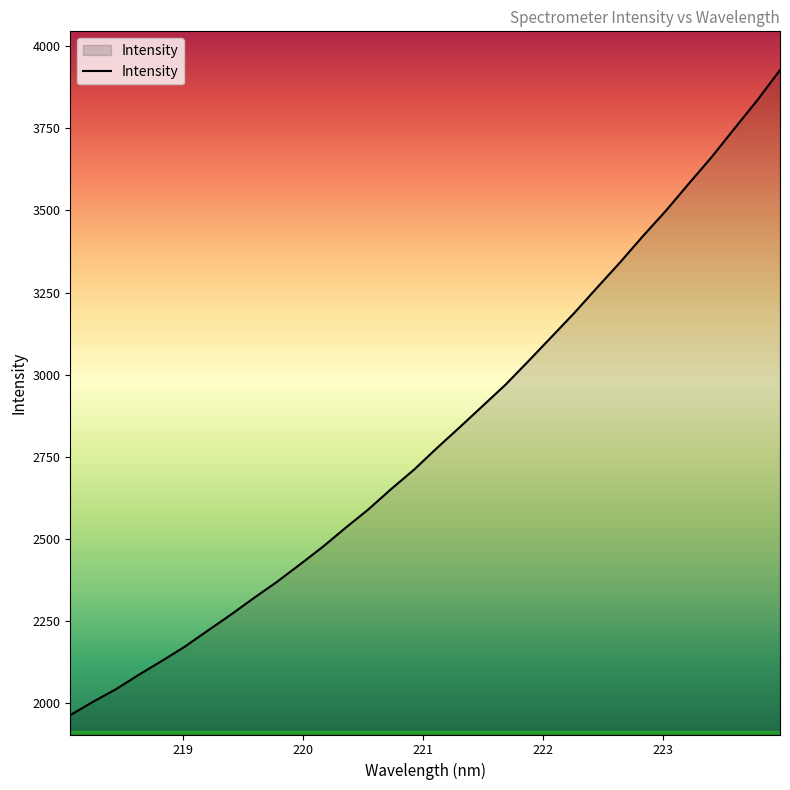

True or false: the data has more than 1 interior local peaks.

False